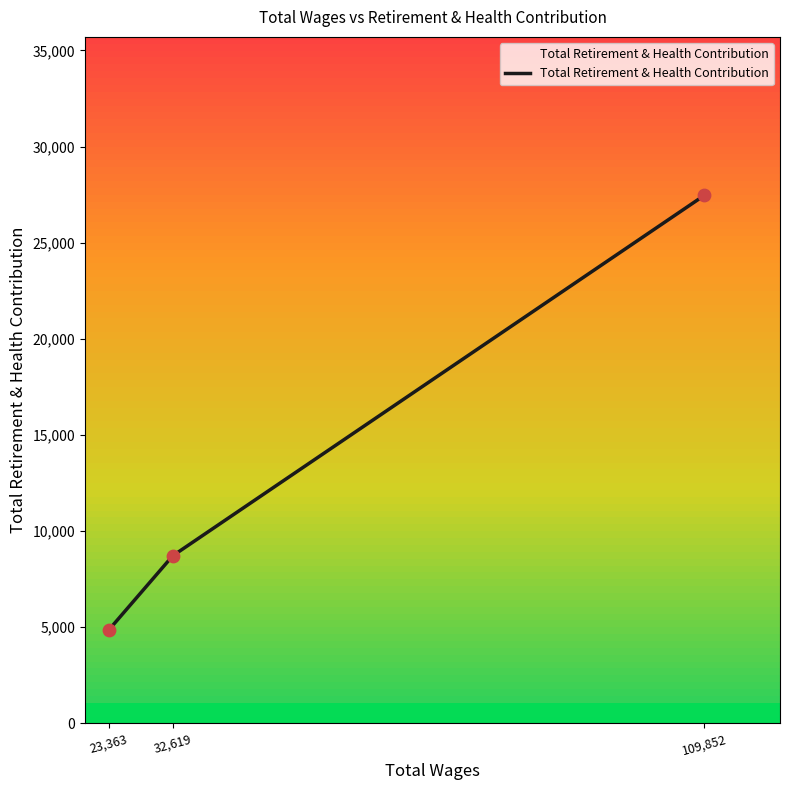

Approximately how many times larger is the value at 23,363 compared to 109,852?

0.2